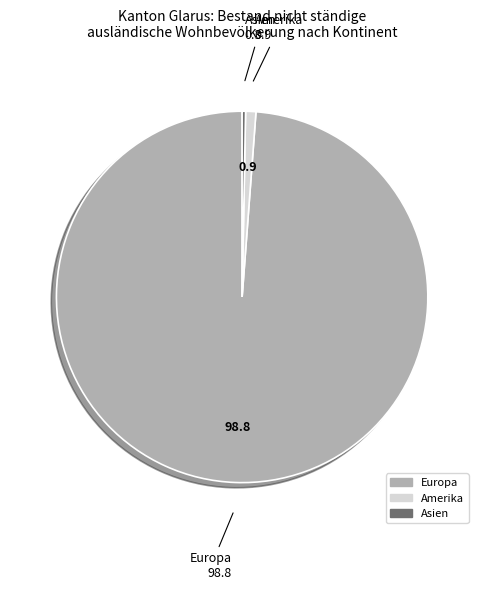

Does any single category account for the majority?

Yes